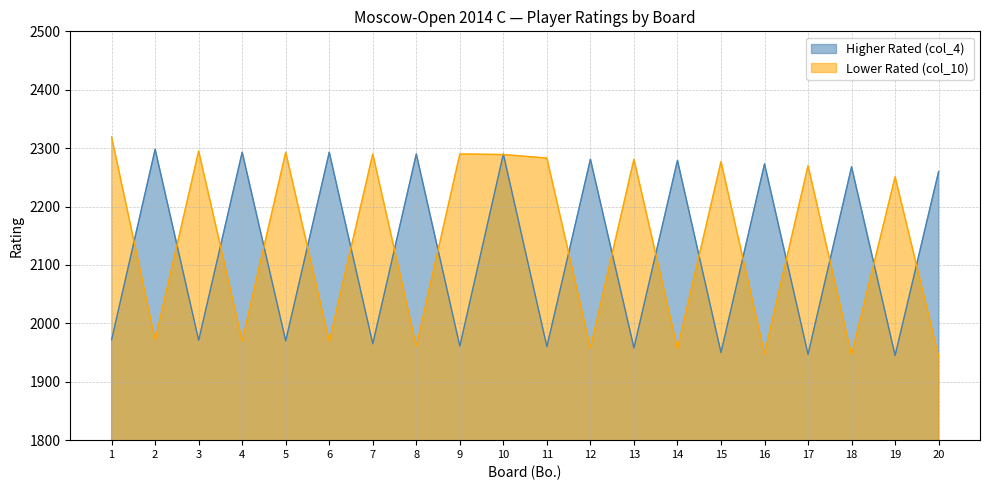

List the labels in order of Lower Rated (col_10) value, smallest first.

20, 18, 16, 14, 12, 8, 6, 4, 2, 19, 17, 15, 13, 11, 10, 7, 9, 5, 3, 1